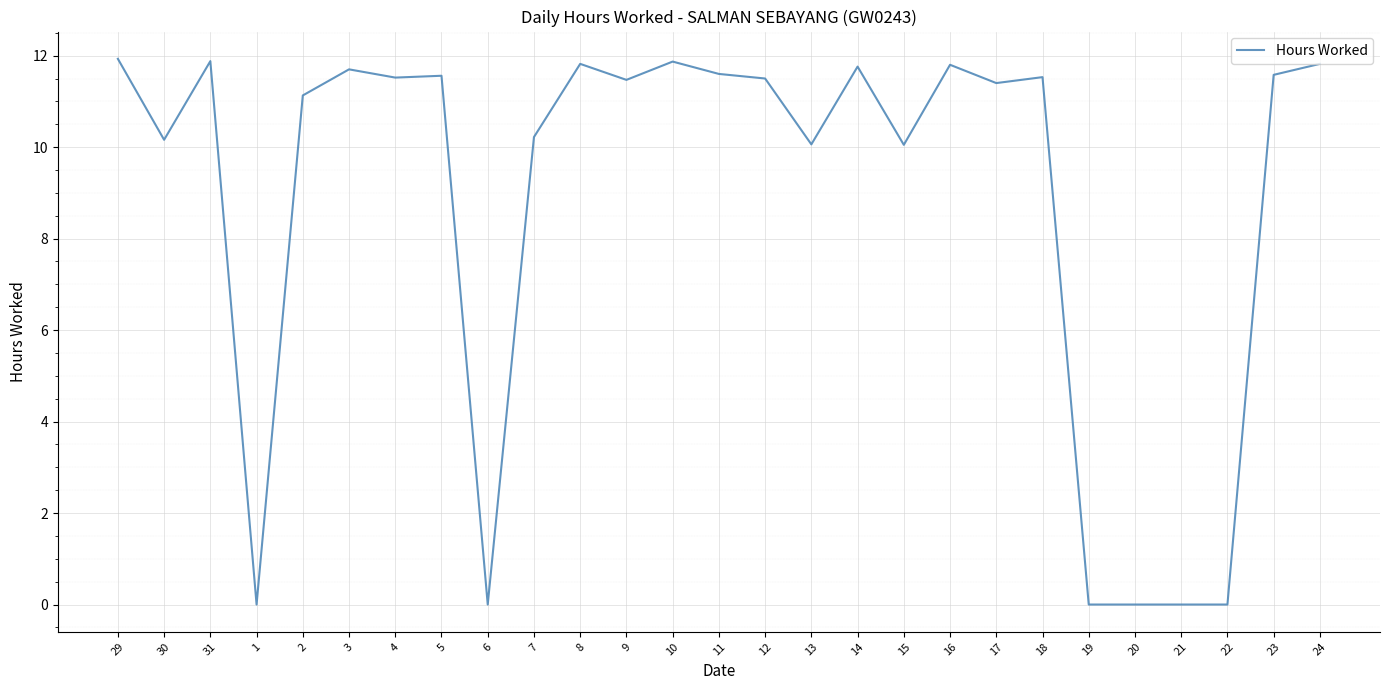

True or false: the data shows 20.3 at 16.

False